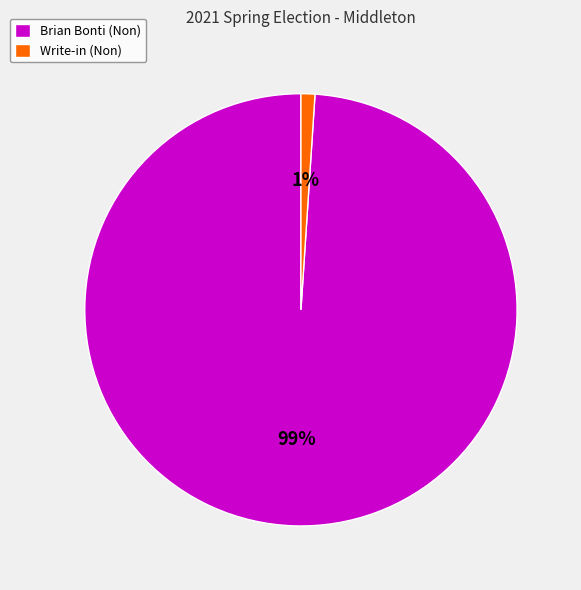

Is the sum of Brian Bonti (Non) and Write-in (Non) greater than half?

Yes